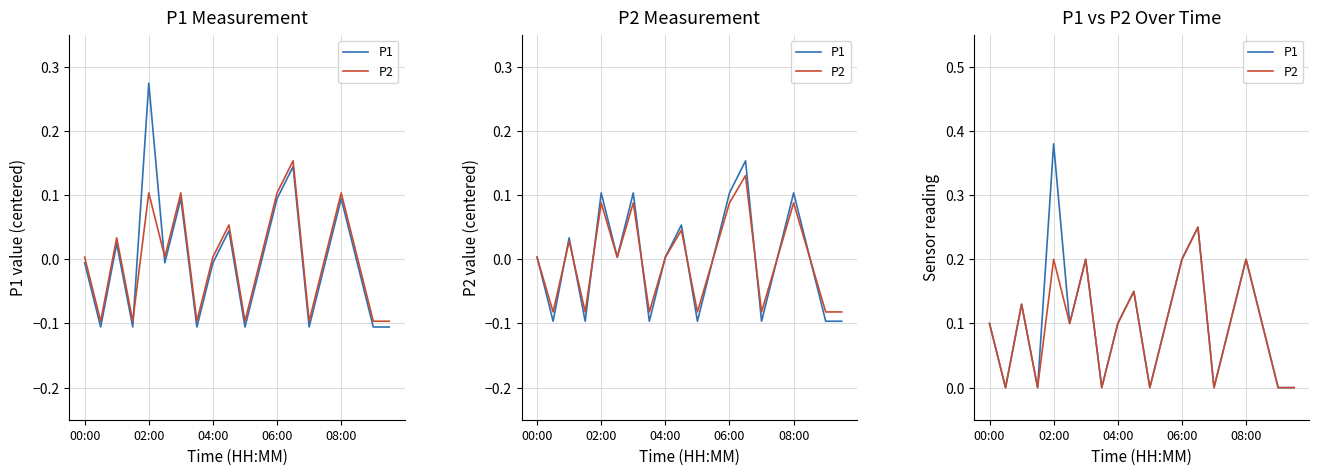

What is the sum of all P2 values?

1.9